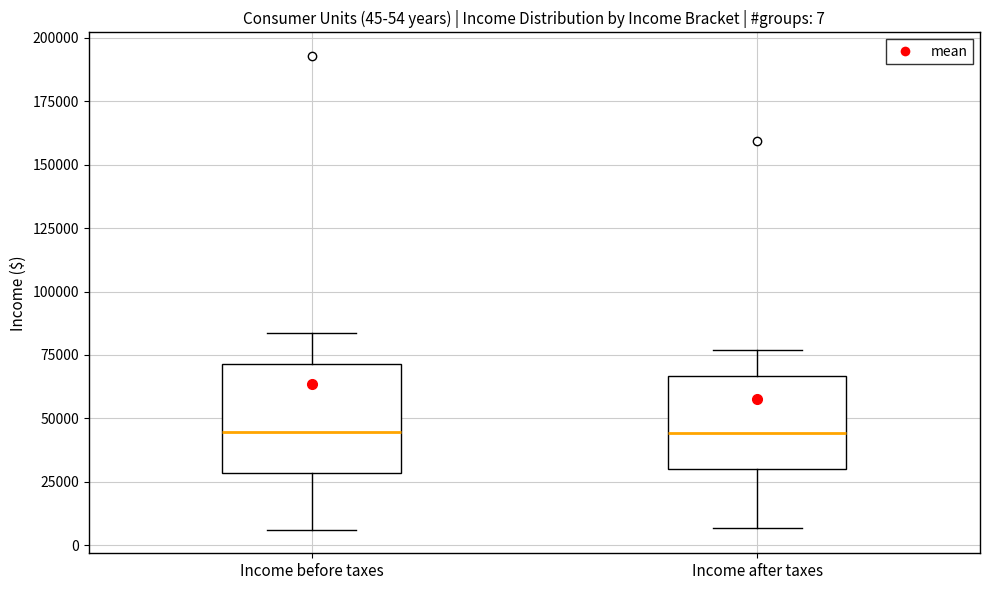

Comparing the boxes themselves (not the whiskers), which one is the tallest?

Income before taxes